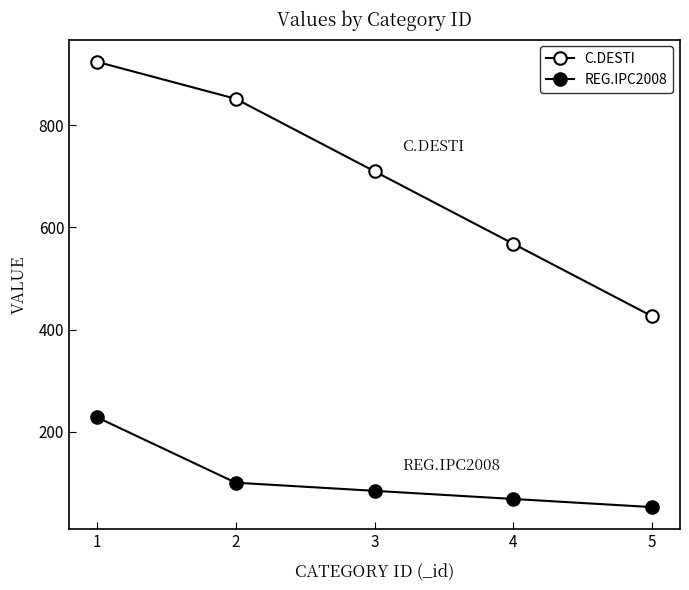

How many lines are shown in the chart?

2